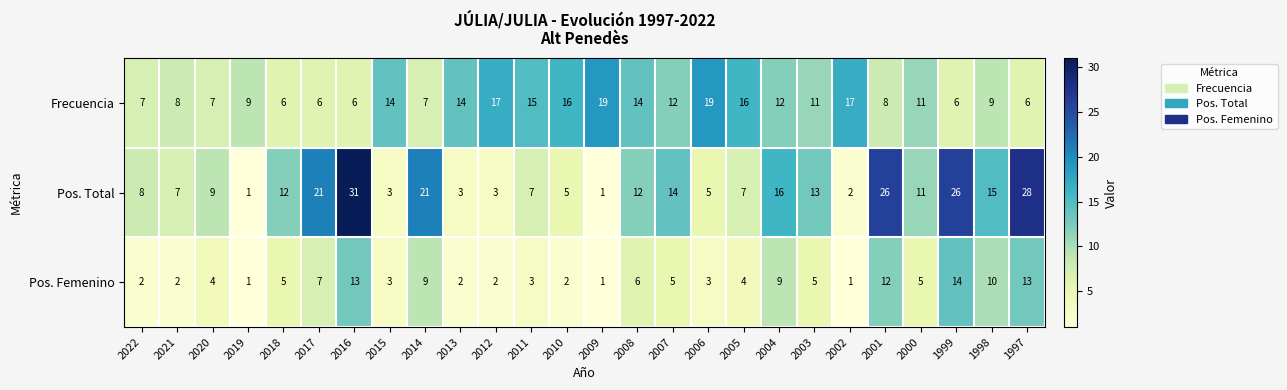

What is the minimum value for Frecuencia?

6